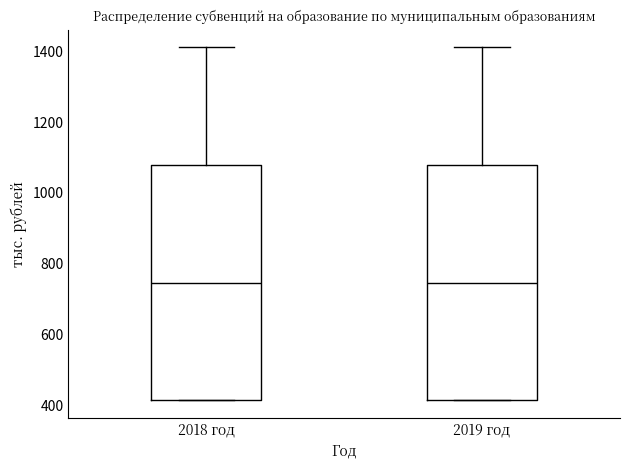

Where is the upper edge of the box for 2018 год on the y-axis? The values are not printed on the chart, so give them approximately, as read against the axis.

1080